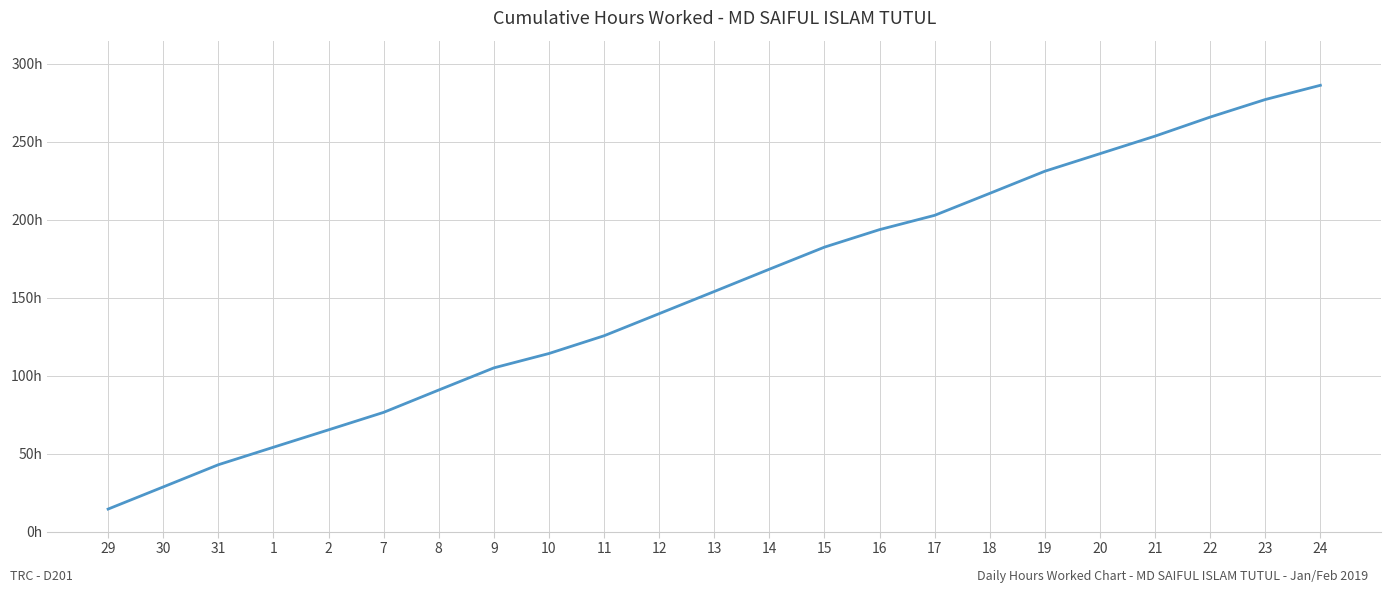

What position from the left is 29?

1